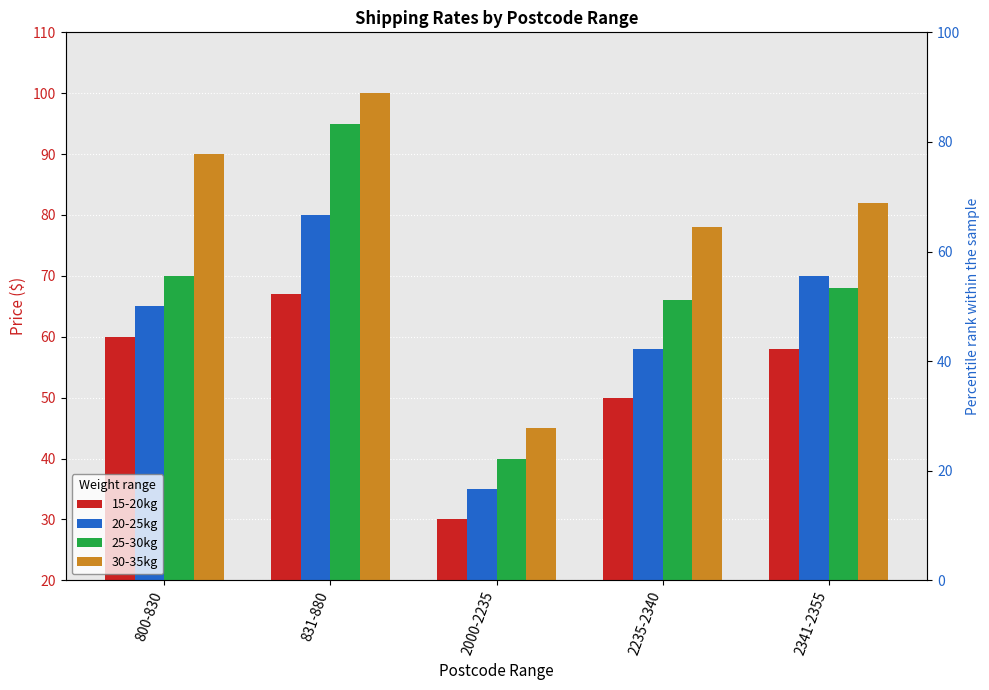

Rank the series by their maximum value, from lowest to highest.

15-20kg, 20-25kg, 25-30kg, 30-35kg